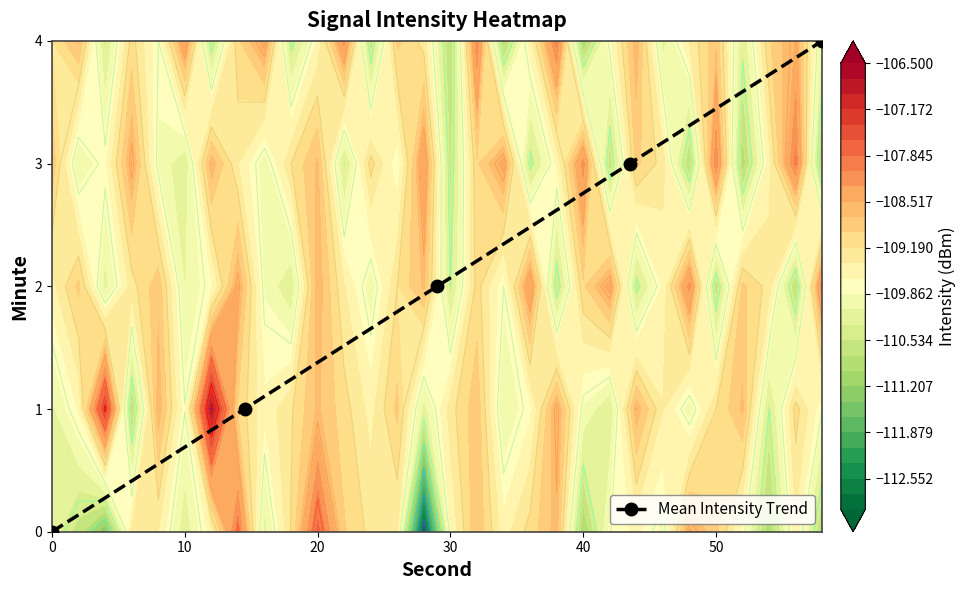

True or false: Mean Intensity Trend has more than 0 points higher than both neighbors.

False